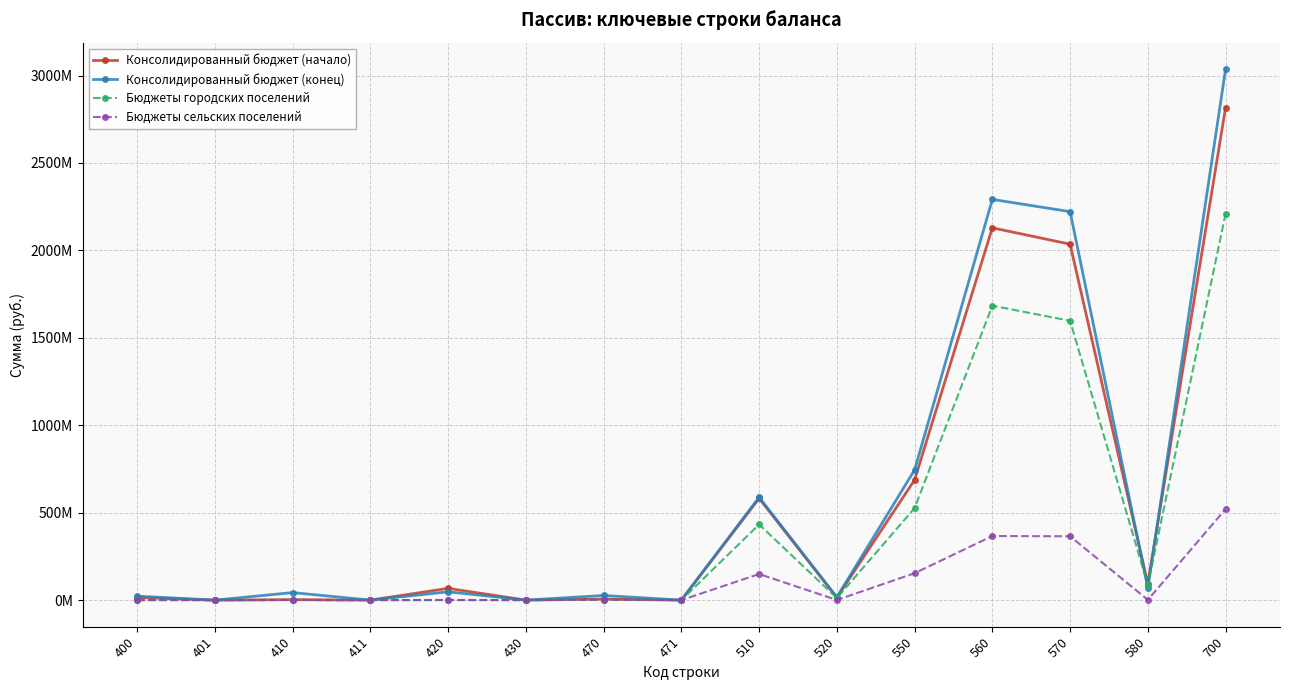

Between 400 and 411, which series saw the biggest shift?

Консолидированный бюджет (конец)